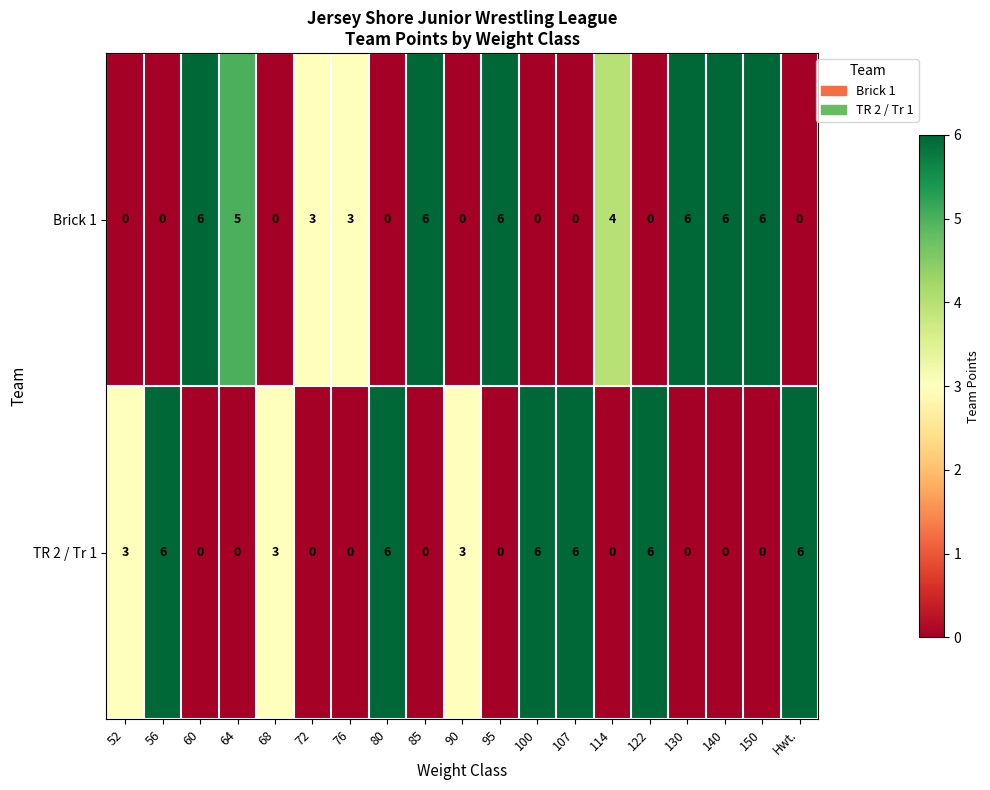

List the series in order of their overall mean, lowest first.

TR 2 / Tr 1, Brick 1